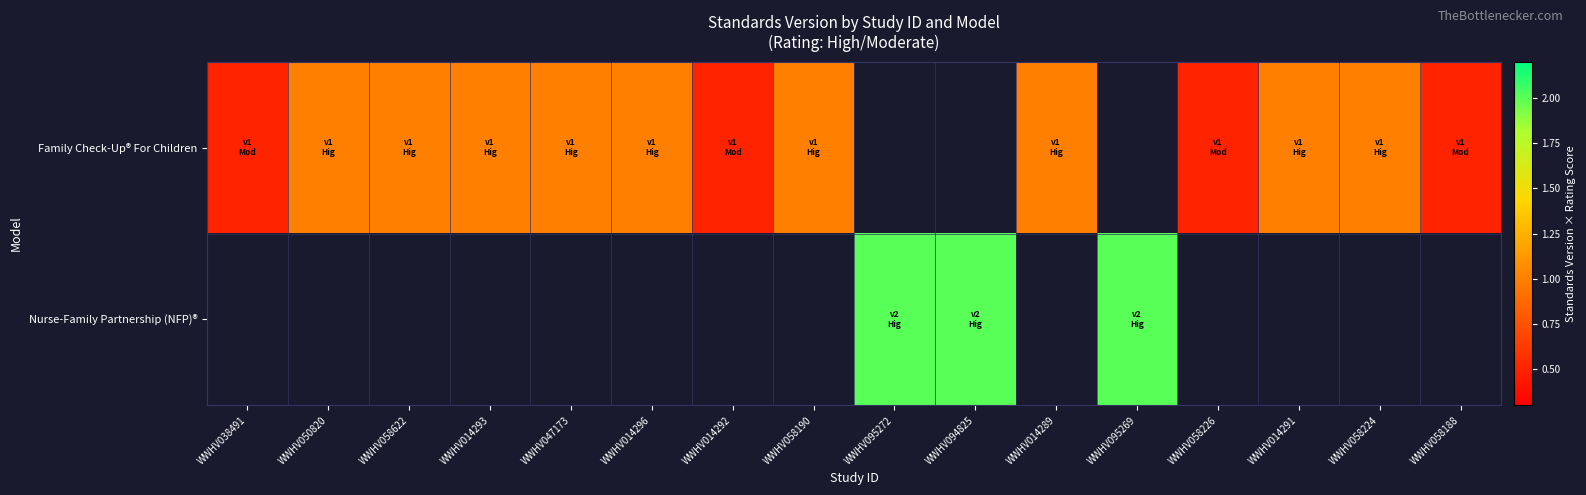

At which label is Family Check-Up® For Children closest to 0?

WWHV038491